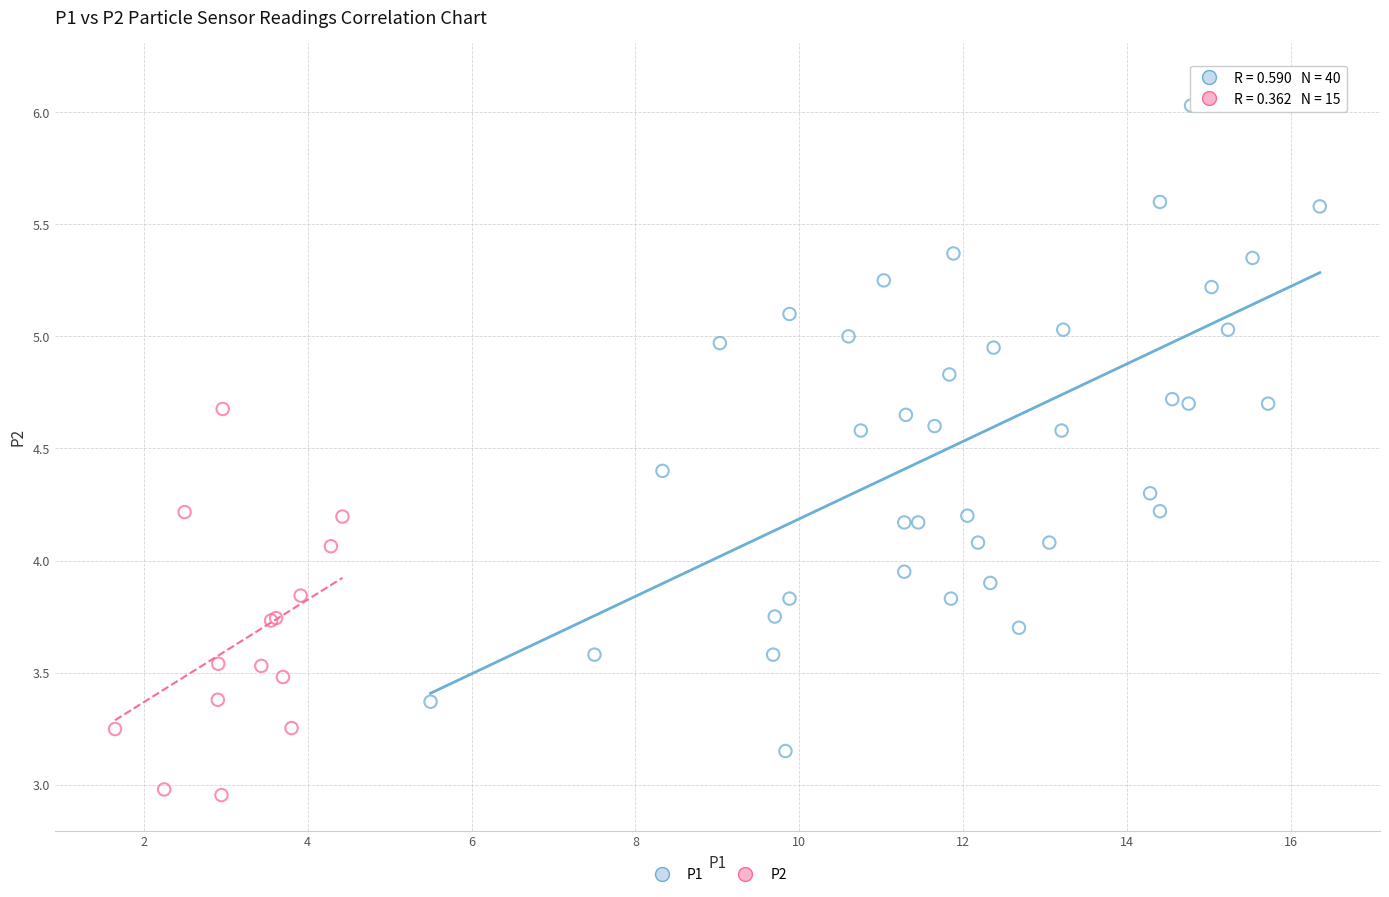

Which series has the widest spread of Y values?

P1